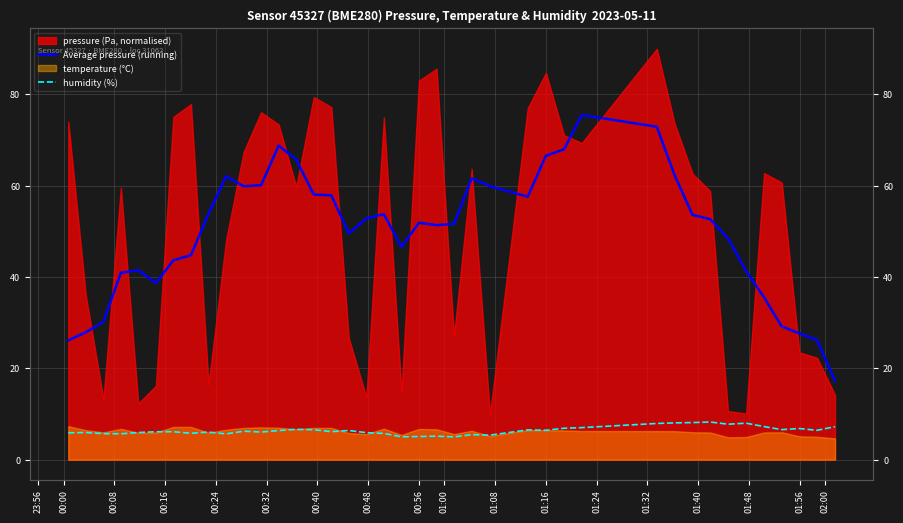

How many lines are shown in the chart?

2